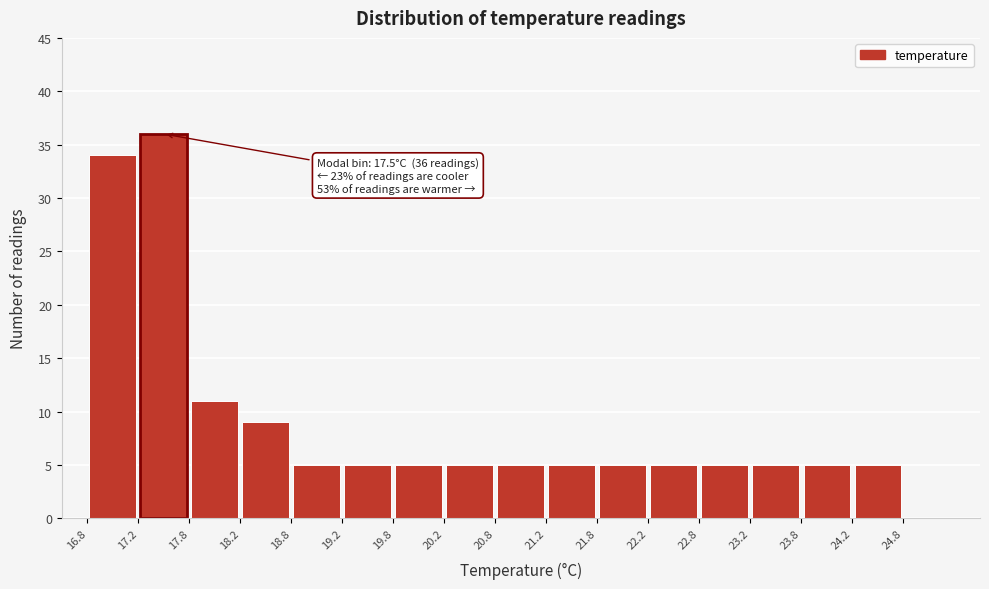

Over which range of the x-axis is the bar tallest?

17.25 to 17.75